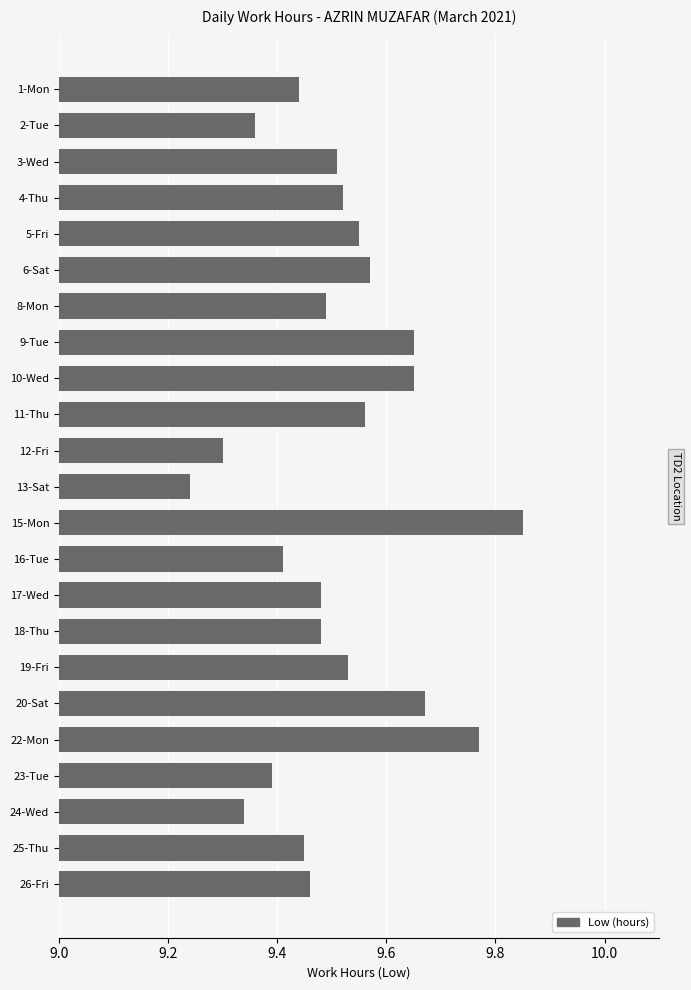

Between 3-Wed and 2-Tue, which is larger?

3-Wed